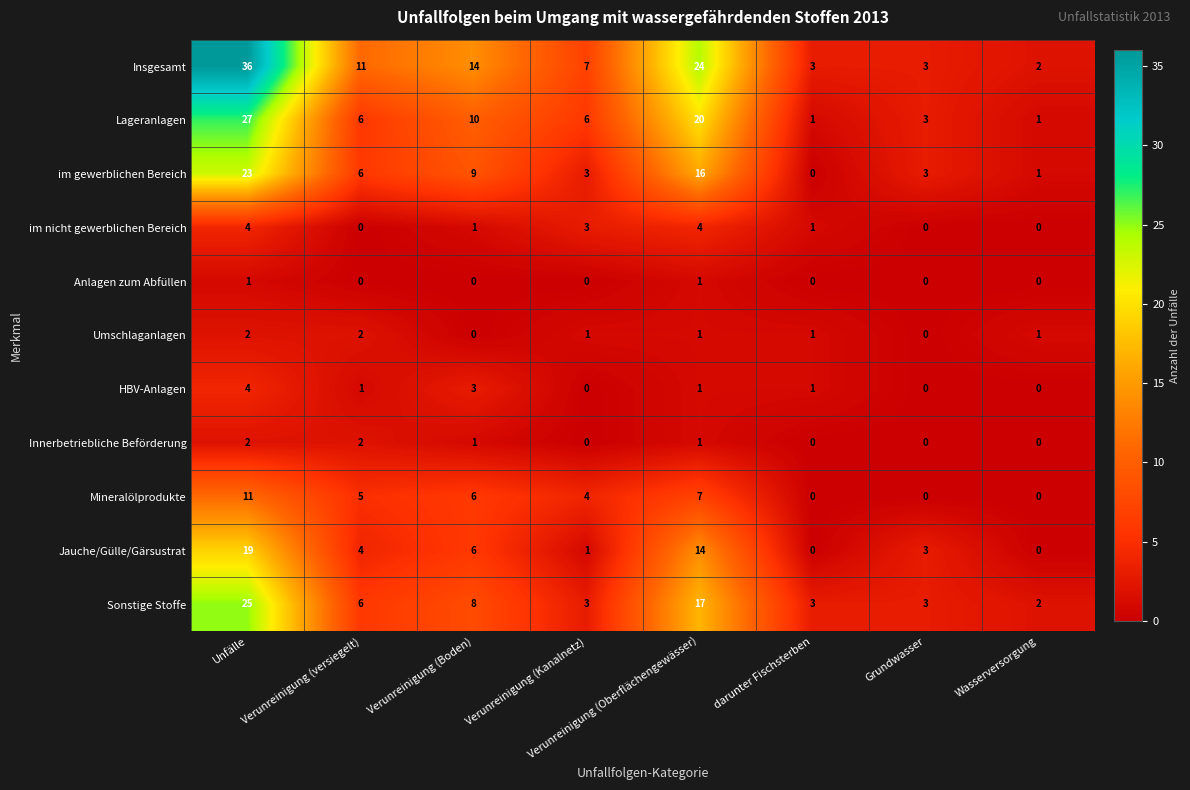

True or false: Sonstige Stoffe has a value of 3 at darunter Fischsterben.

True